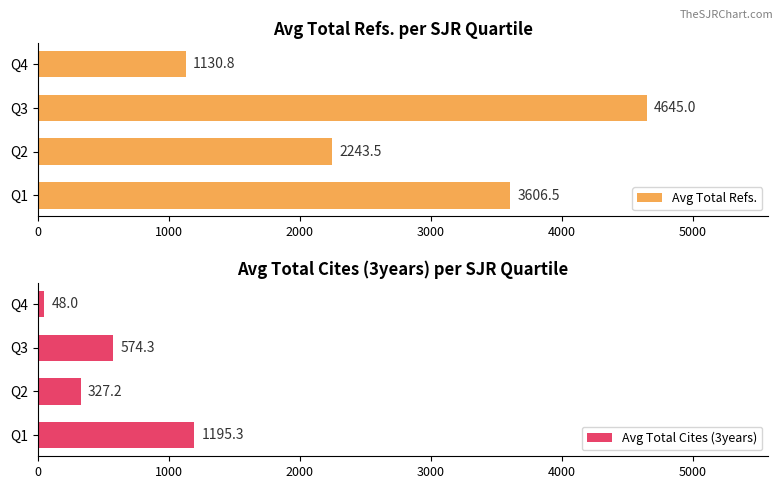

Reading left to right, transcribe all the data shown in this chart.

Avg Total Refs.: 3606.5	2243.5	4645.0	1130.8
Avg Total Cites (3years): 1195.3	327.2	574.3	48.0